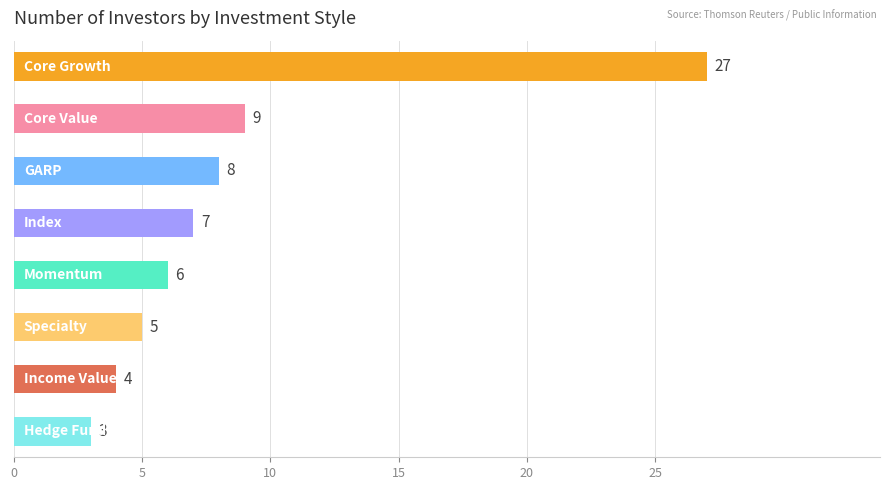

What is the difference between the maximum and minimum values?

24